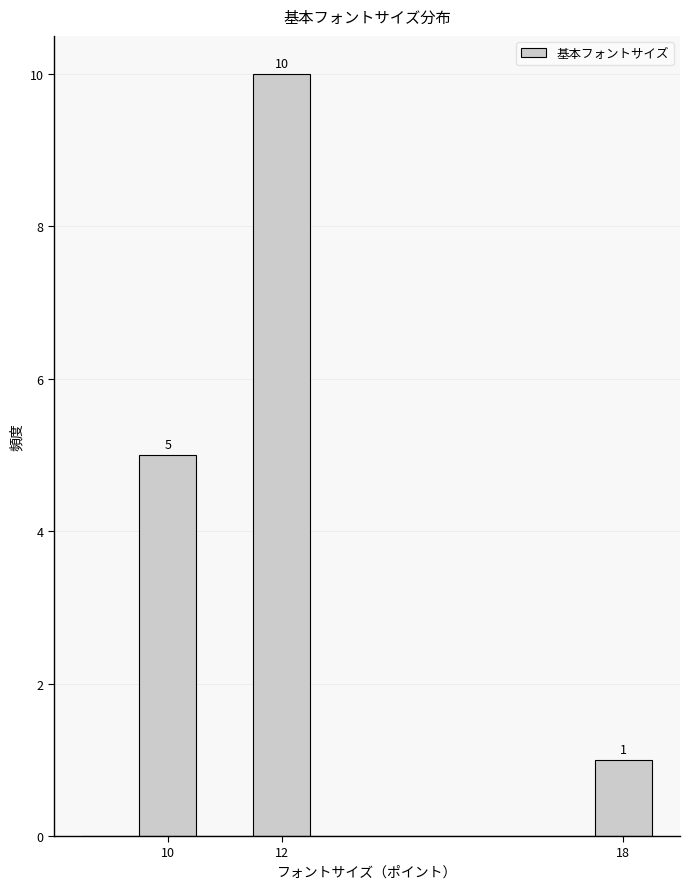

Which range on the x-axis has the tallest bar?

11.5 to 12.5